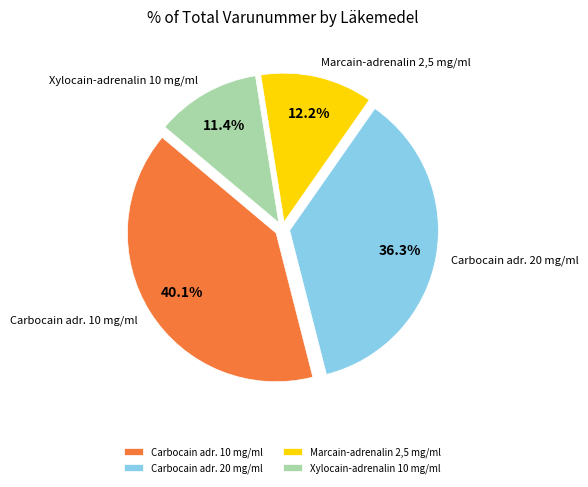

Does Xylocain-adrenalin 10 mg/ml account for over 50% of the chart?

No